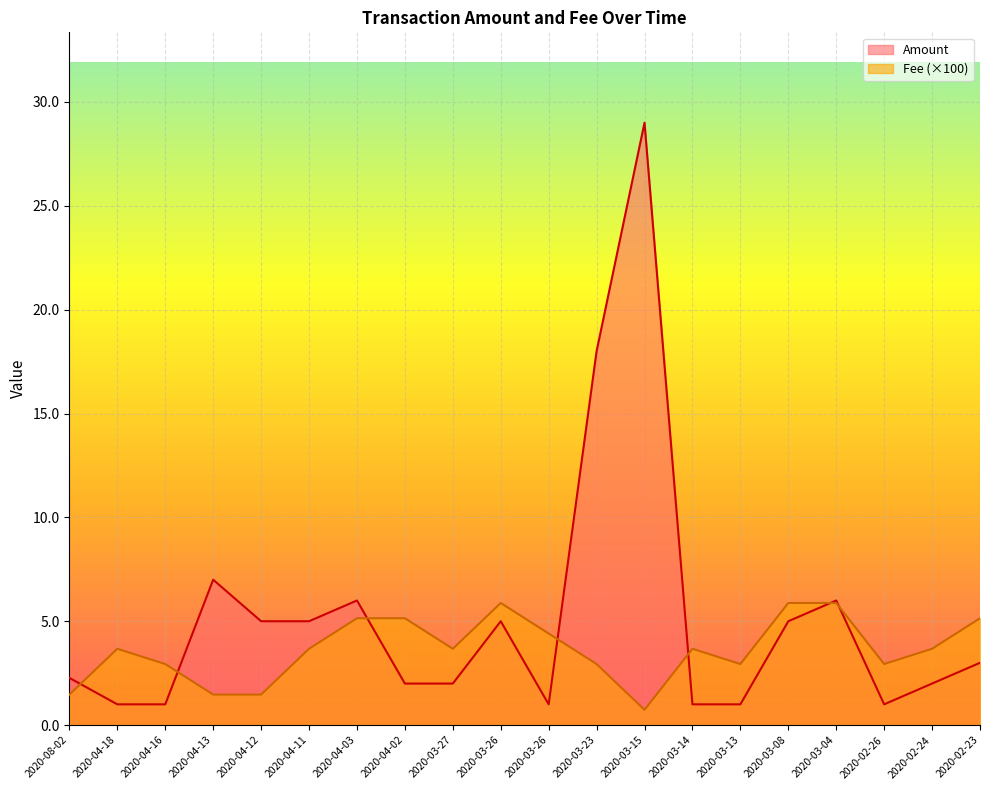

In Amount, how many points are higher than both neighbors (excluding endpoints)?

5